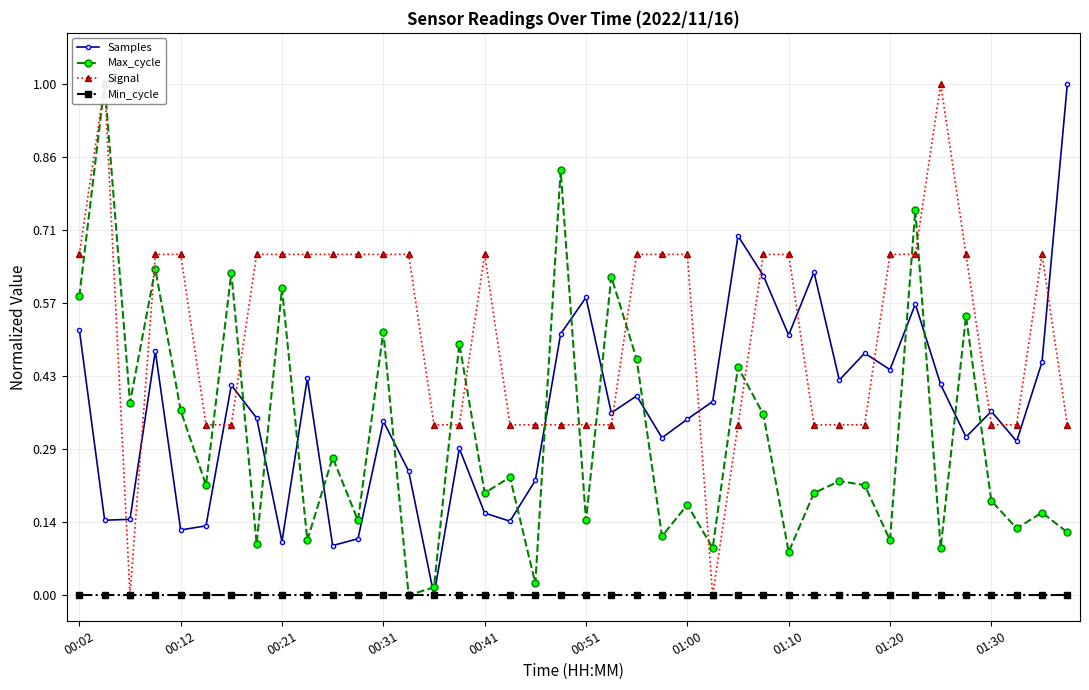

True or false: Samples has more than 0 points higher than both neighbors.

True